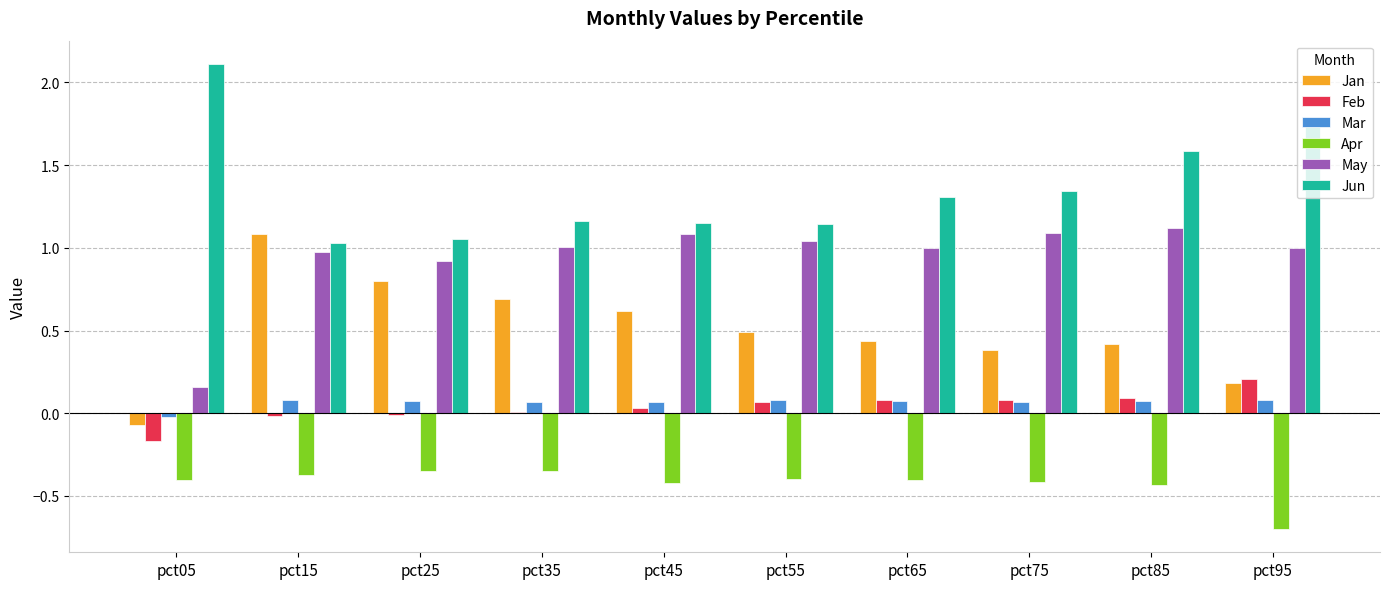

What is the sum of all May values?

9.4